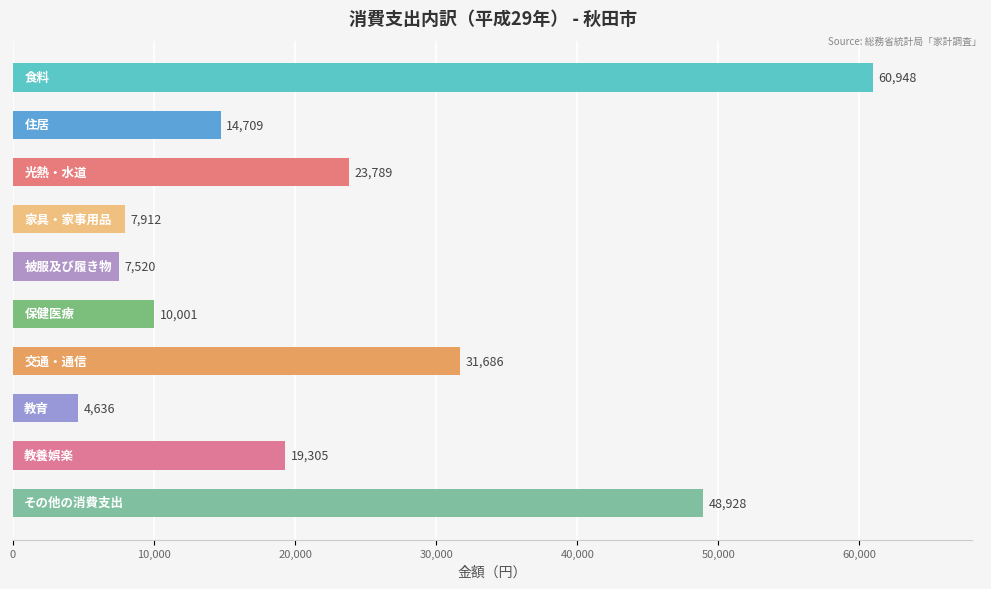

Reading bottom to top, transcribe all the data shown in this chart.

48928	19305	4636	31686	10001	7520	7912	23789	14709	60948